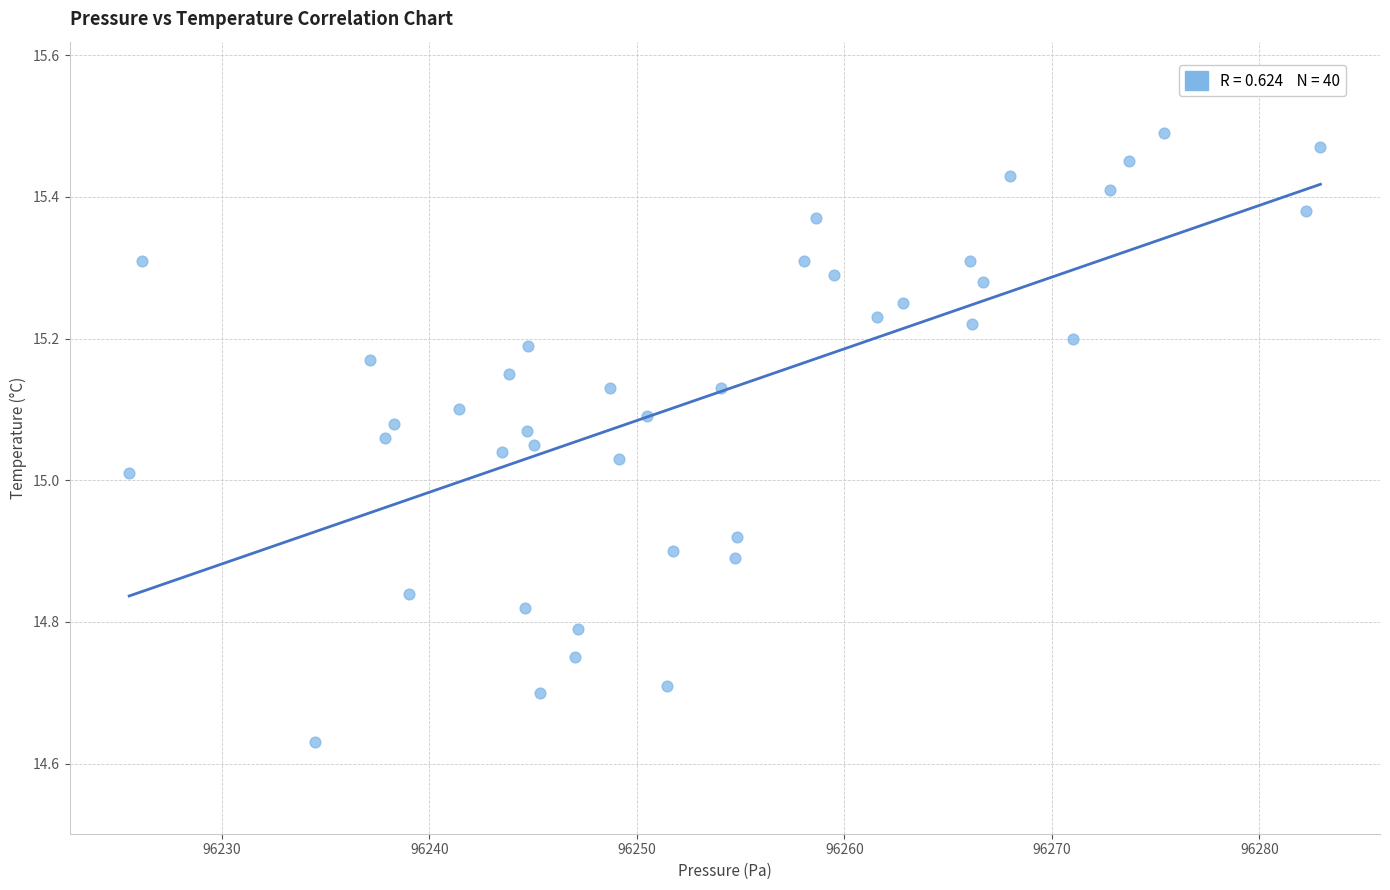

What is the range of X values (max minus min)?

57.4